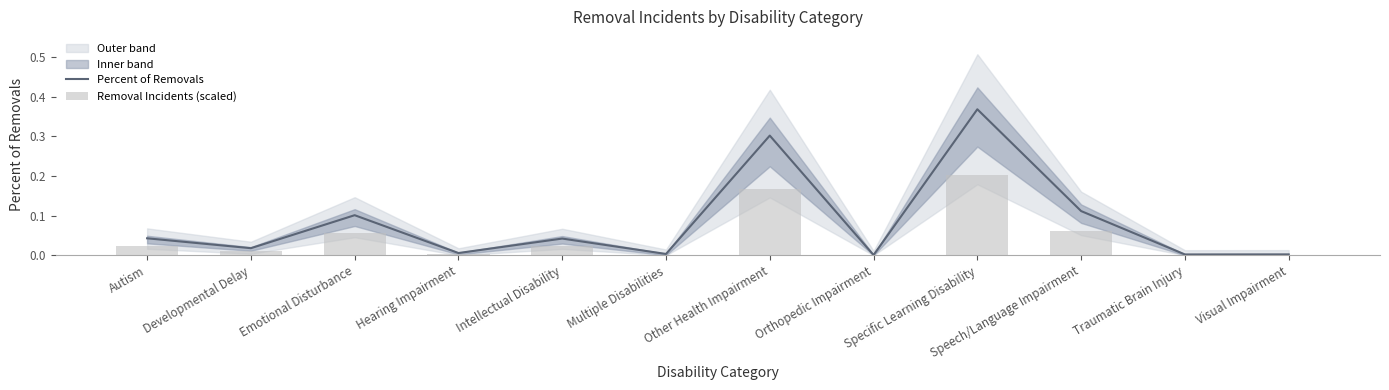

What position from the right is Emotional Disturbance?

10